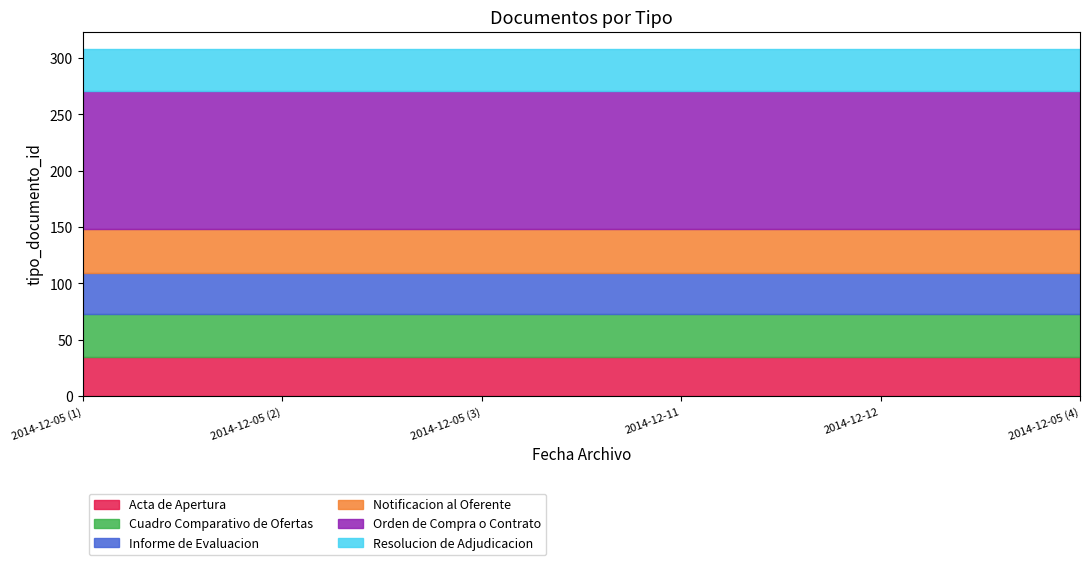

What is the value of the Cuadro Comparativo de Ofertas point at the 5th from the left?

38